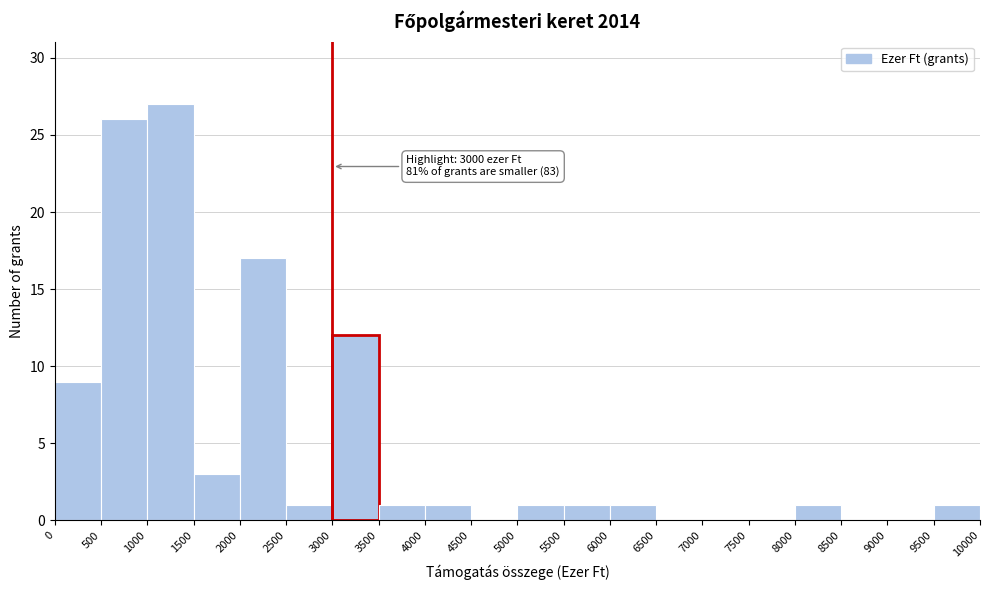

Which range on the x-axis has the tallest bar?

1000 to 1500